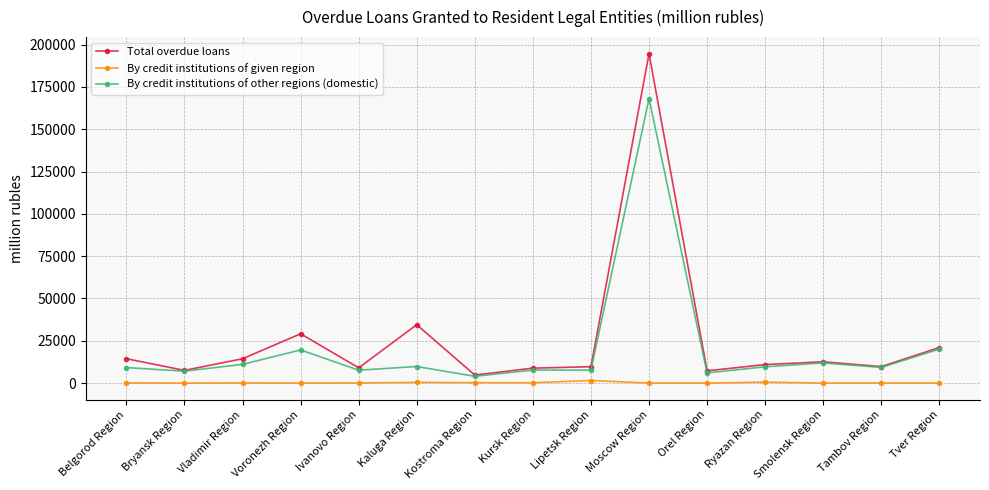

What is the spread (max minus min) of values at Vladimir Region?

14312